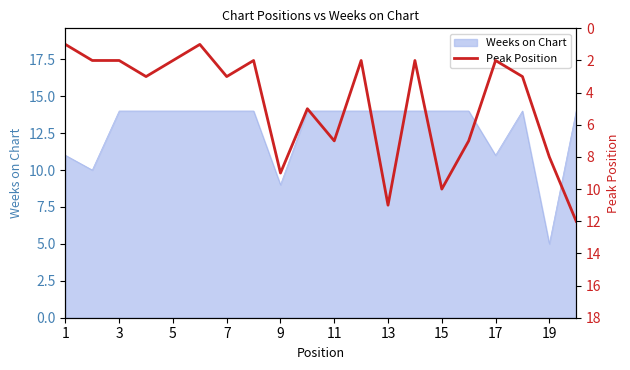

The Weeks on Chart series shows 3 at 19. True or false?

False